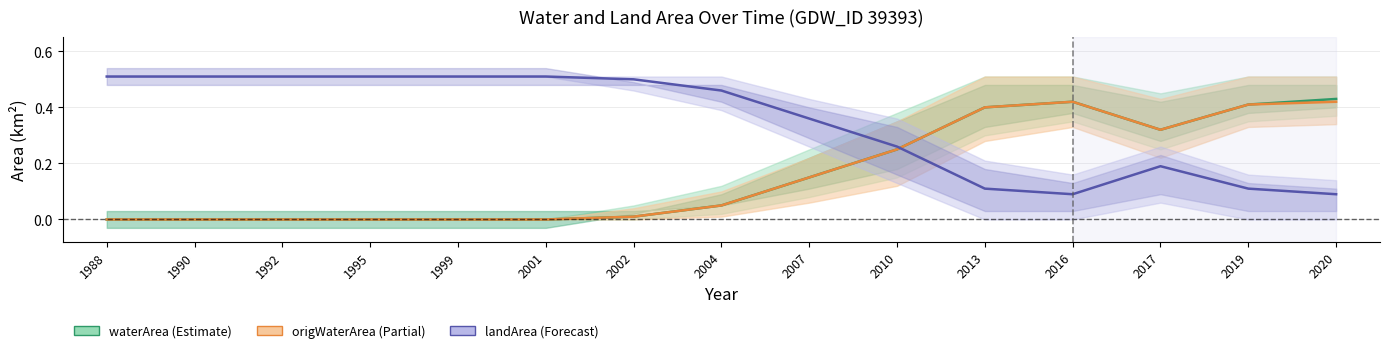

At which category does origWaterArea reach its first local valley?

2017